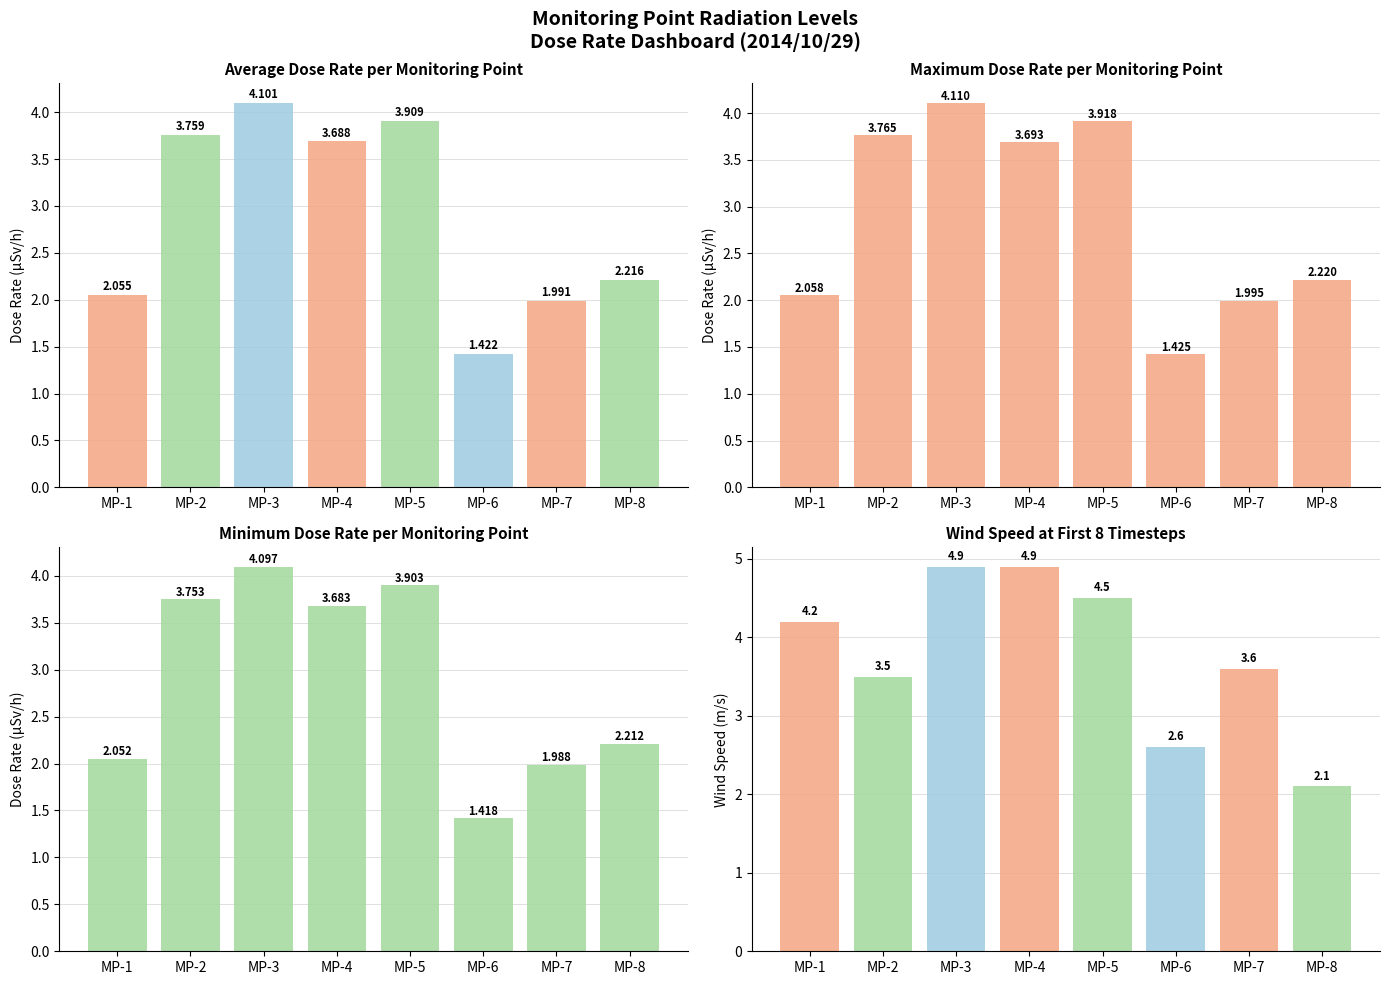

List the series in order of their peak value, highest first.

Wind Speed, Max Dose Rate, Avg Dose Rate, Min Dose Rate